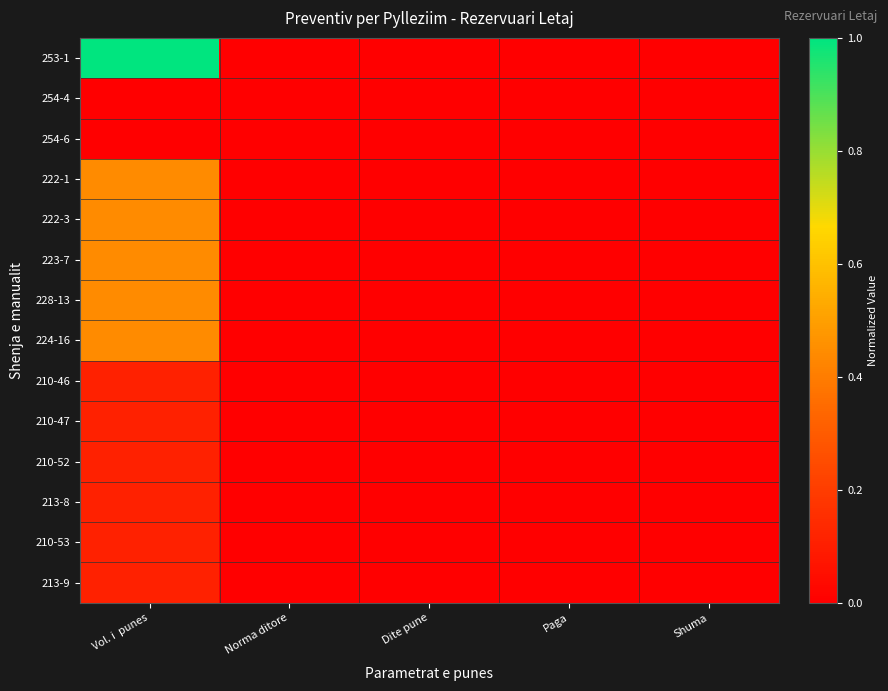

What is the total value across all series at Vol. i  punes?

3.9